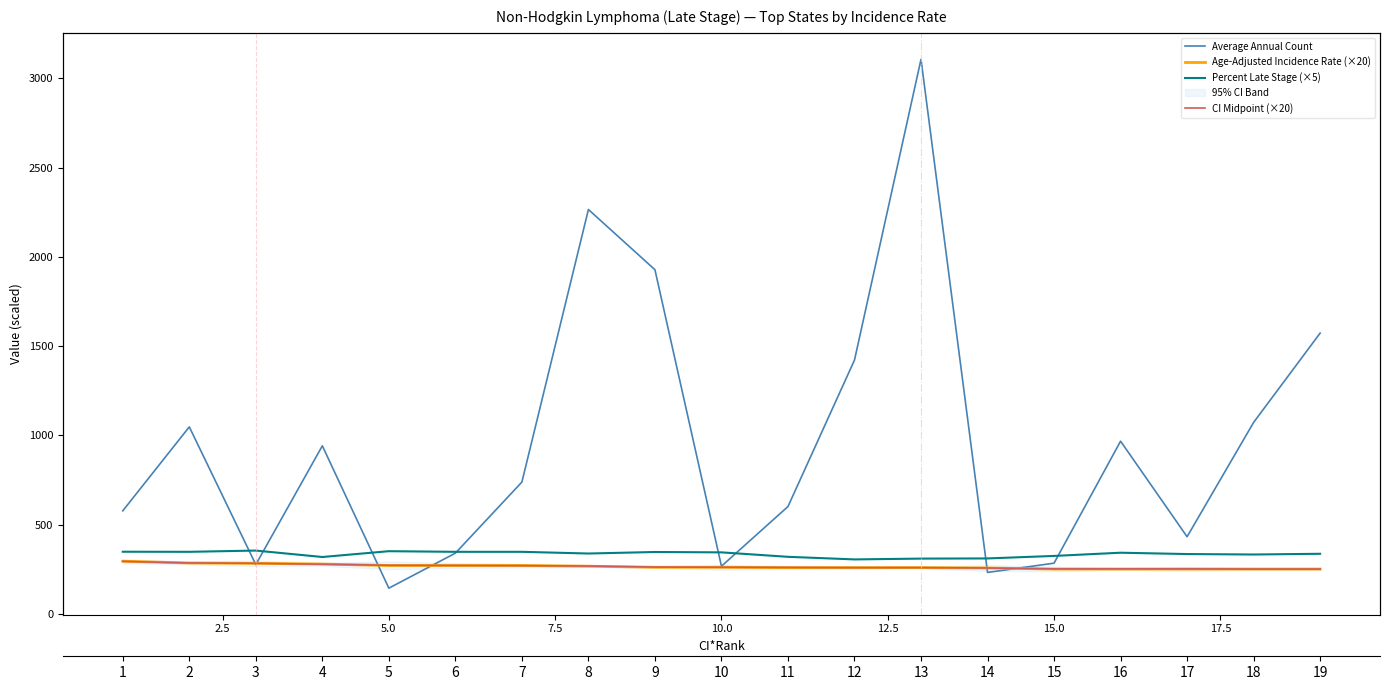

How many intersections are there between Average Annual Count and Percent Late Stage (×5)?

8